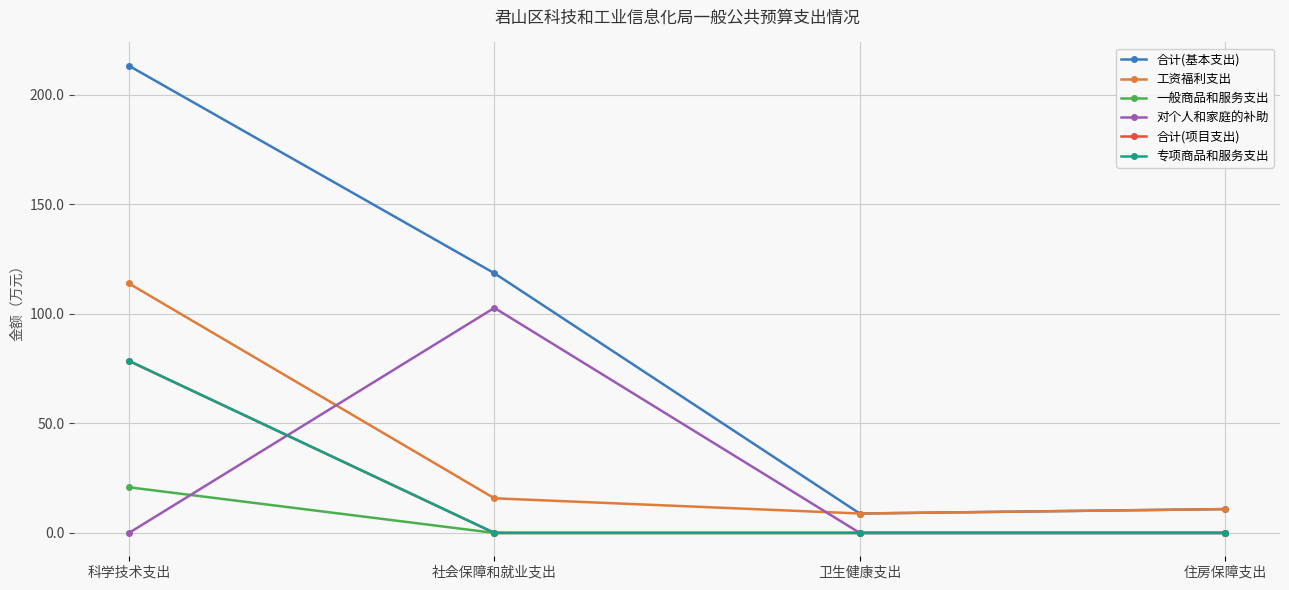

What position from the left is 科学技术支出?

1